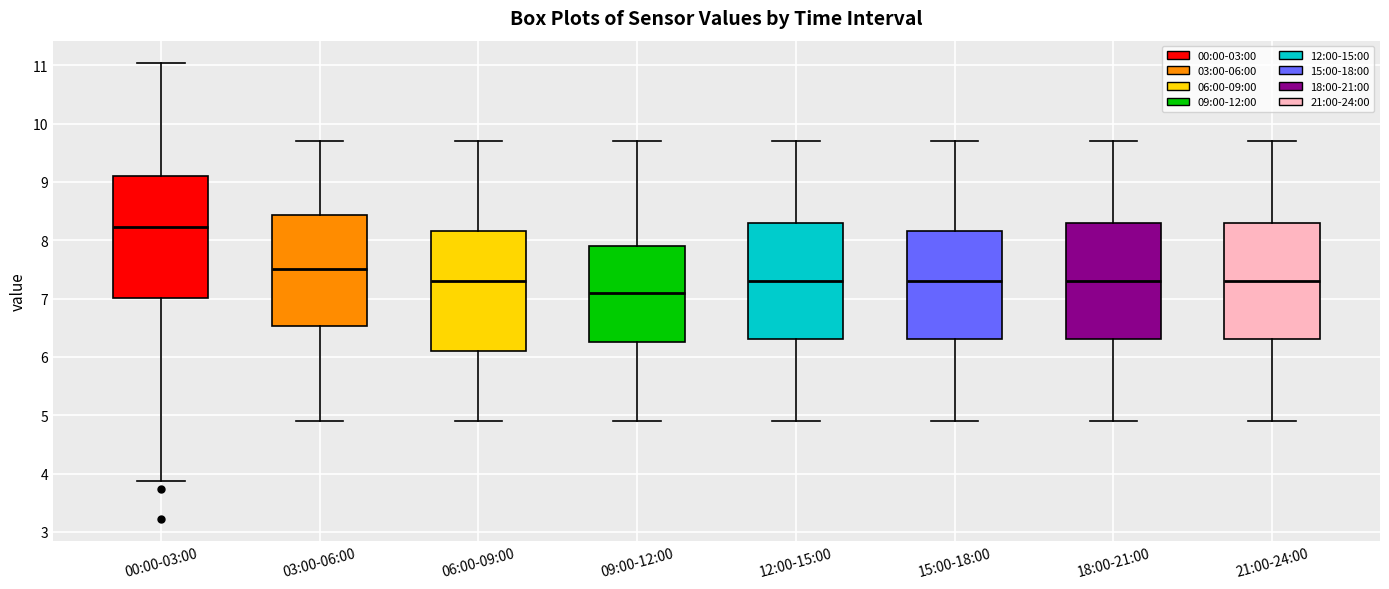

Reading left to right, read every box against the y-axis: the position of its median line, the range the box covers, and the ends of its whiskers. The values are not printed on the chart, so give them approximately, as read against the axis.

00:00-03:00: median 8.2, box 7.0 to 9.1, whiskers 3.9 to 11.0
03:00-06:00: median 7.5, box 6.5 to 8.4, whiskers 4.9 to 9.7
06:00-09:00: median 7.3, box 6.1 to 8.2, whiskers 4.9 to 9.7
09:00-12:00: median 7.1, box 6.3 to 7.9, whiskers 4.9 to 9.7
12:00-15:00: median 7.3, box 6.3 to 8.3, whiskers 4.9 to 9.7
15:00-18:00: median 7.3, box 6.3 to 8.2, whiskers 4.9 to 9.7
18:00-21:00: median 7.3, box 6.3 to 8.3, whiskers 4.9 to 9.7
21:00-24:00: median 7.3, box 6.3 to 8.3, whiskers 4.9 to 9.7